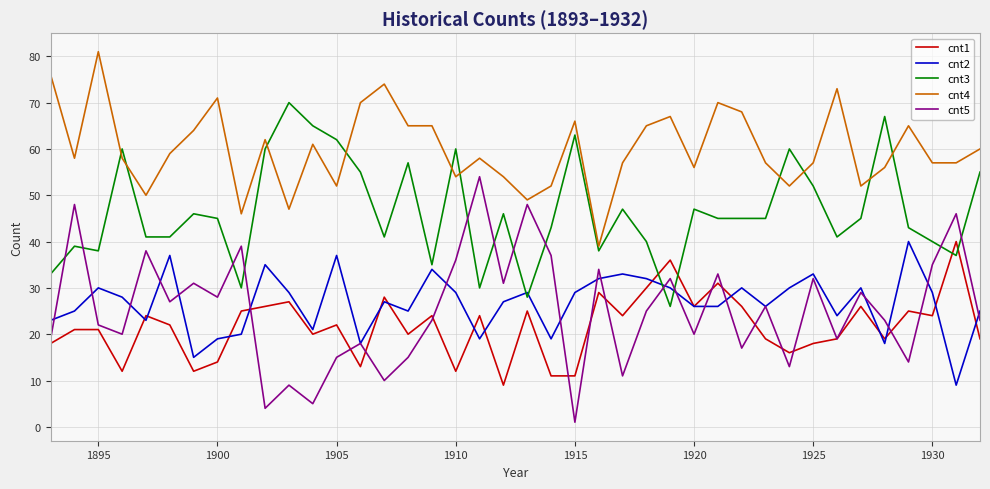

After their last crossing, which series has the higher values: cnt4 or cnt3?

cnt4